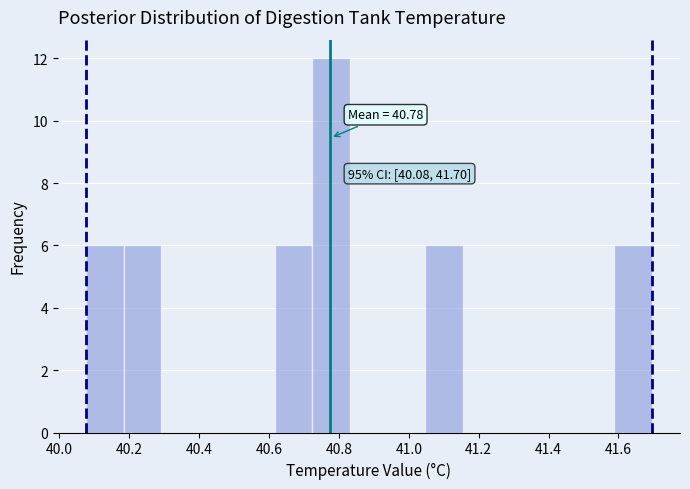

Which range on the x-axis has the tallest bar?

40.72 to 40.84